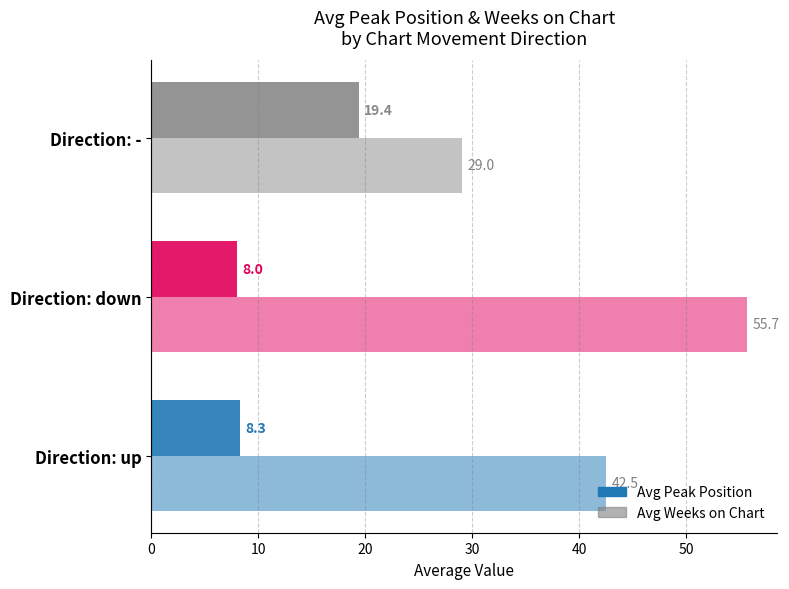

How many distinct data groups are displayed?

2